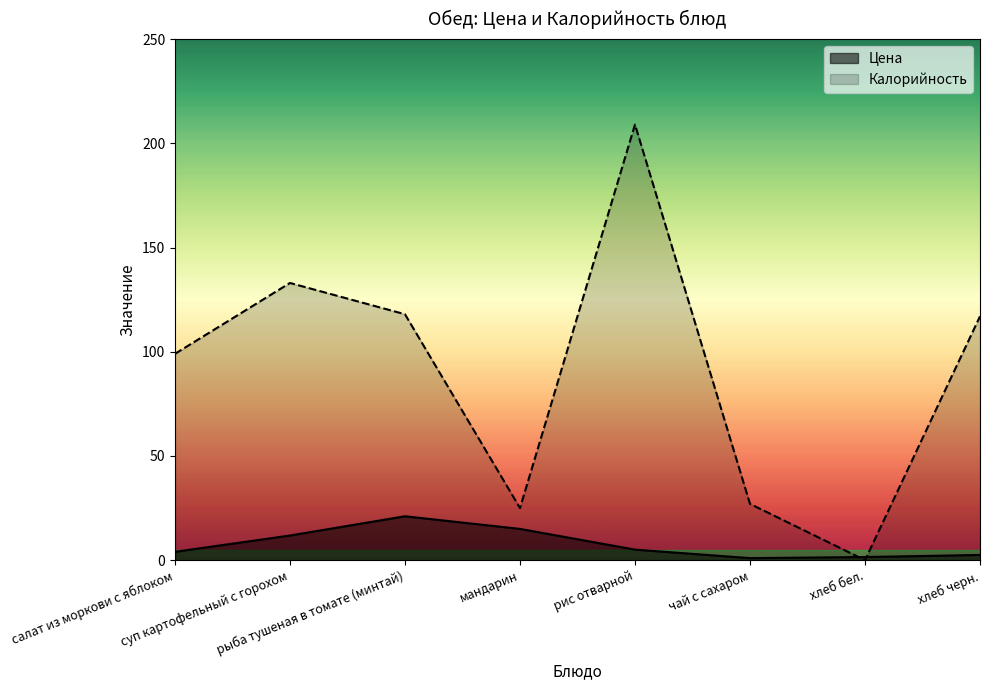

Rank the series by their maximum value, from highest to lowest.

Калорийность, Цена